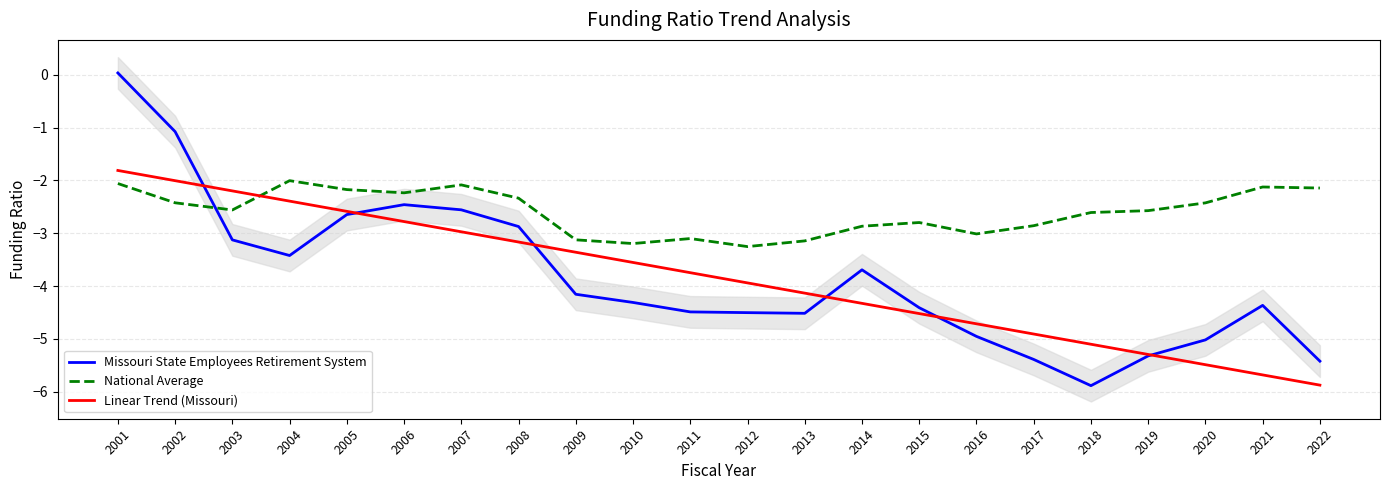

What is the average value of the National Average series?

-2.6